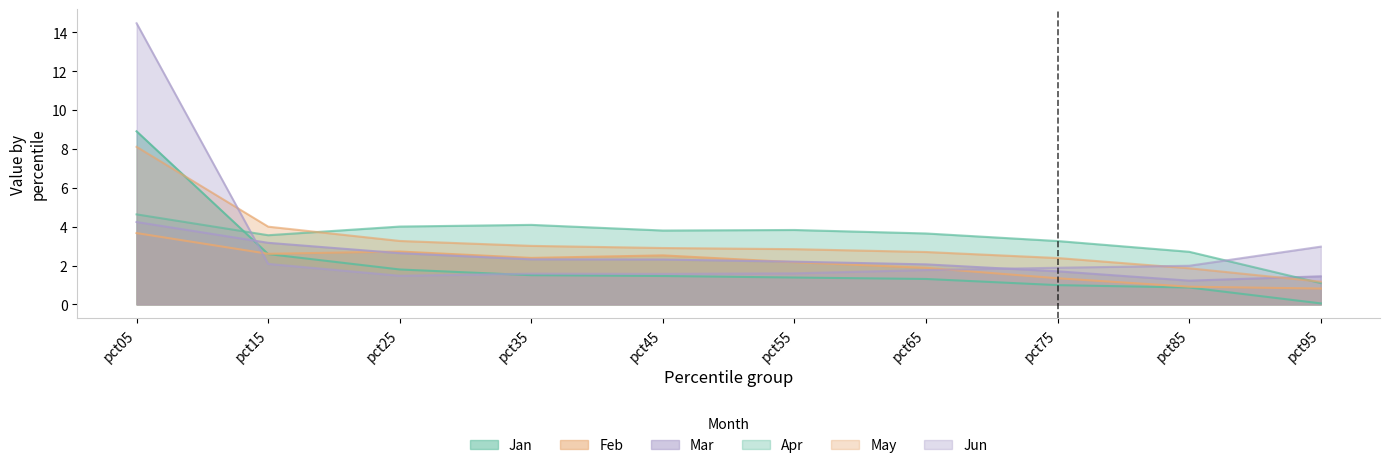

The value of Feb at pct75 is 1.3. True or false?

True